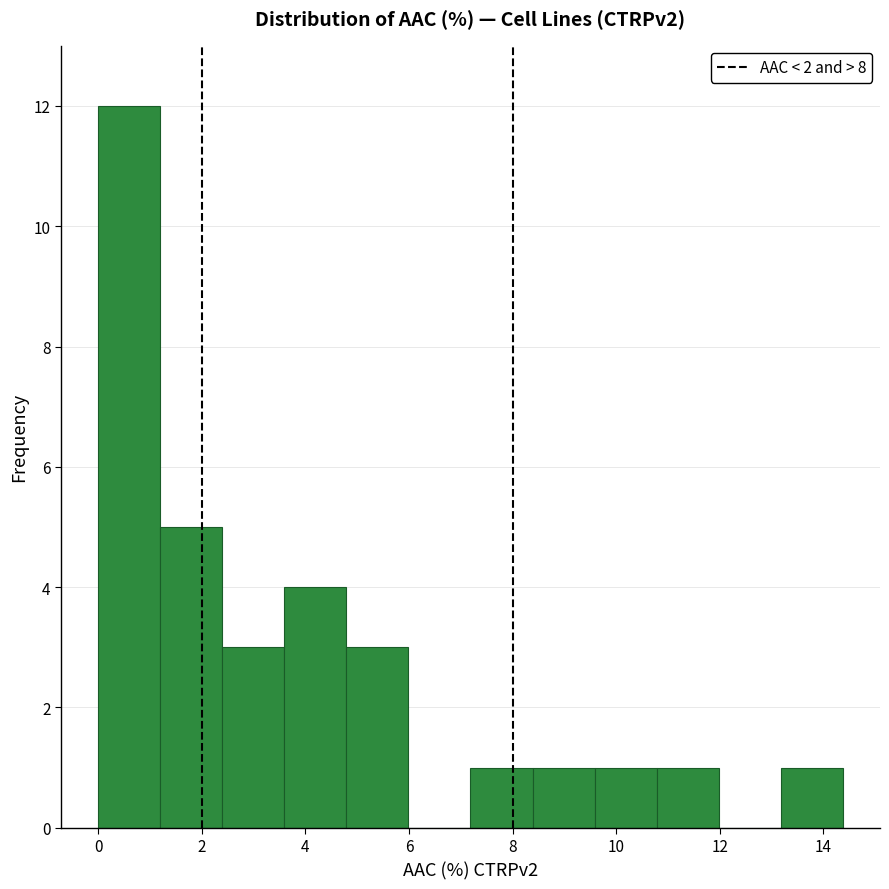

Reading left to right, transcribe this chart: for each bar, give the range it covers on the x-axis and its height. Neither the bar edges nor the heights are printed on the chart, so give them approximately, as read against the axes.

0.0 to 1.2: 12
1.2 to 2.4: 5
2.4 to 3.6: 3
3.6 to 4.8: 4
4.8 to 6.0: 3
6.0 to 7.2: 0
7.2 to 8.4: 1
8.4 to 9.6: 1
9.6 to 10.8: 1
10.8 to 12.0: 1
12.0 to 13.2: 0
13.2 to 14.4: 1